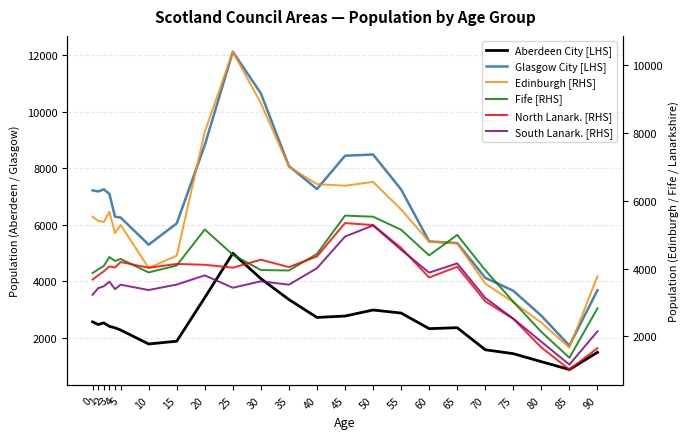

Is it true that North Lanark. [RHS] equals 4023 at 10?

True